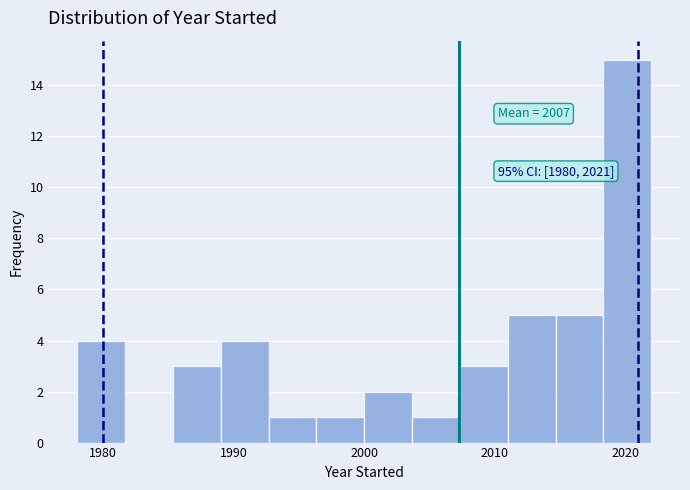

Read against the x-axis, roughly where is the centre of the tallest bar?

2020